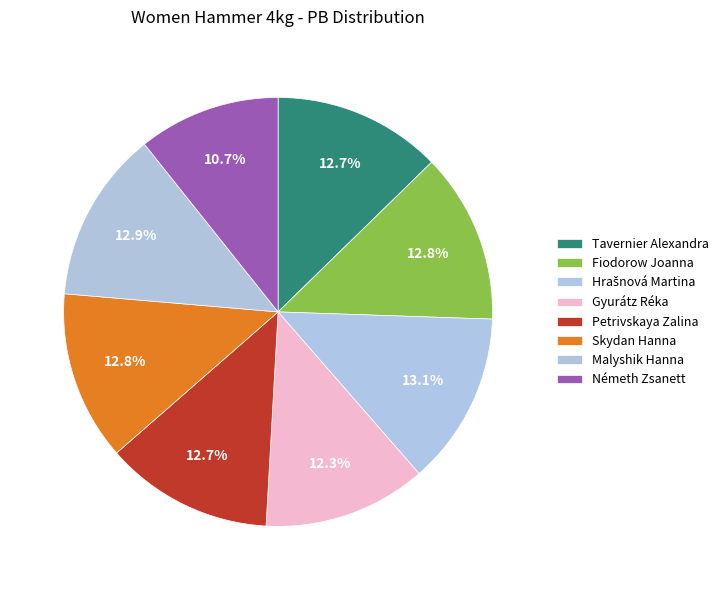

What percentage is NOT represented by Németh Zsanett?

89.3%